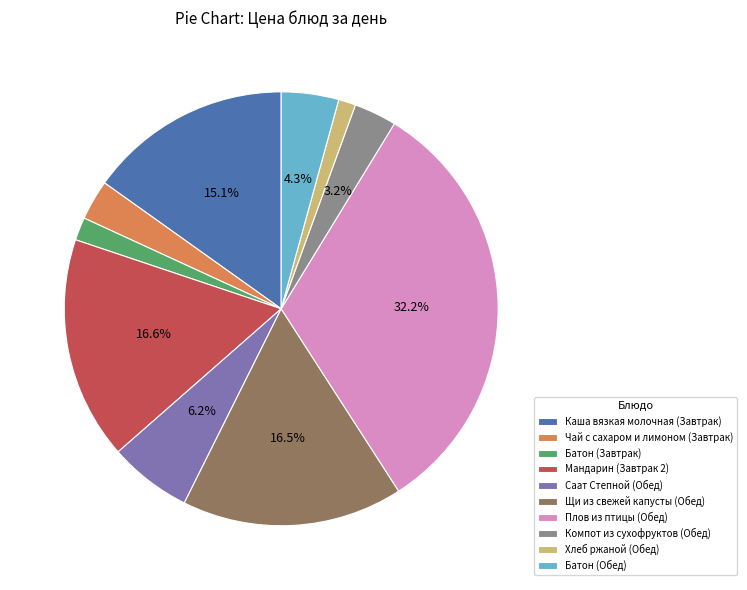

Which category has the biggest portion of the pie?

Плов из птицы (Обед)